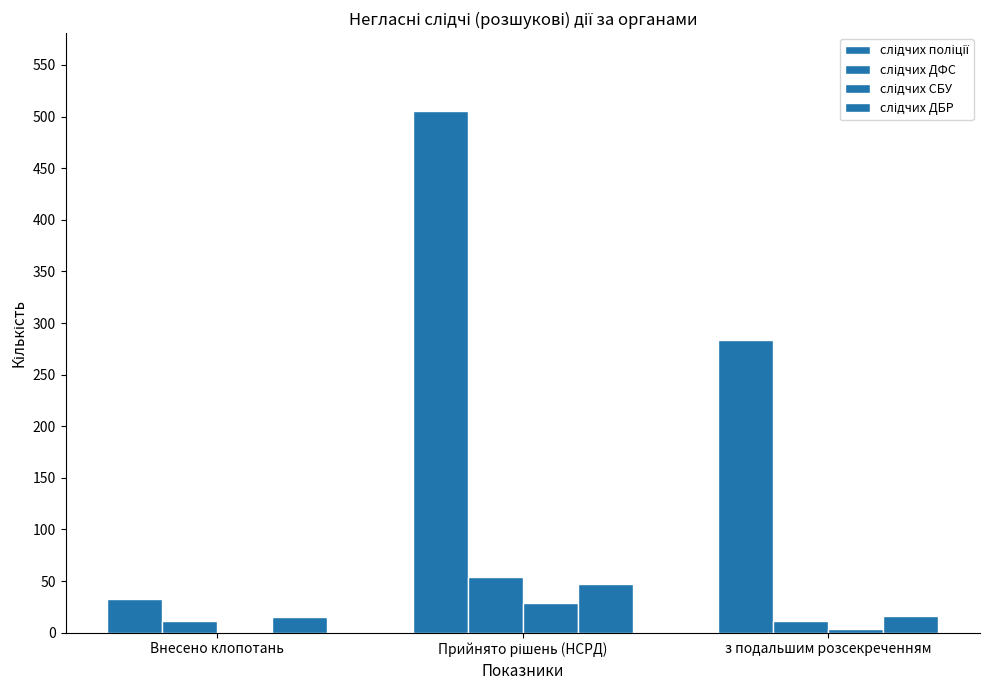

What is the average value of the слідчих ДБР series?

26